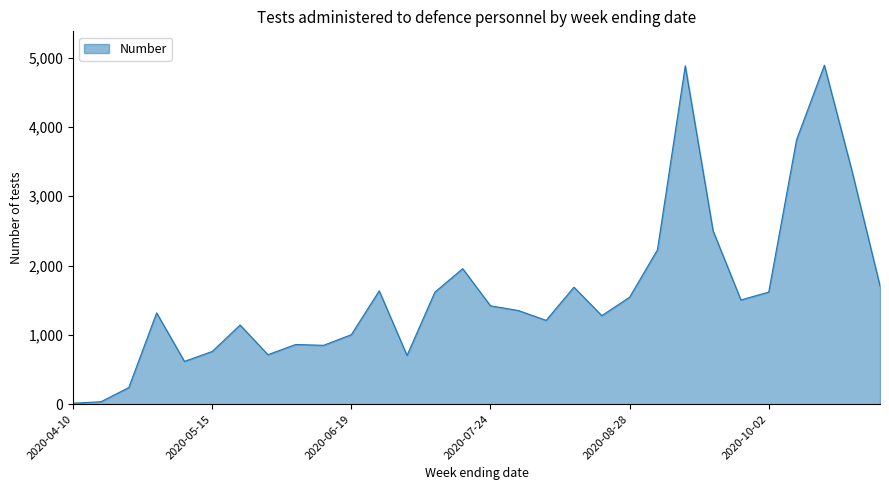

What is the difference between the maximum and minimum values?

4876